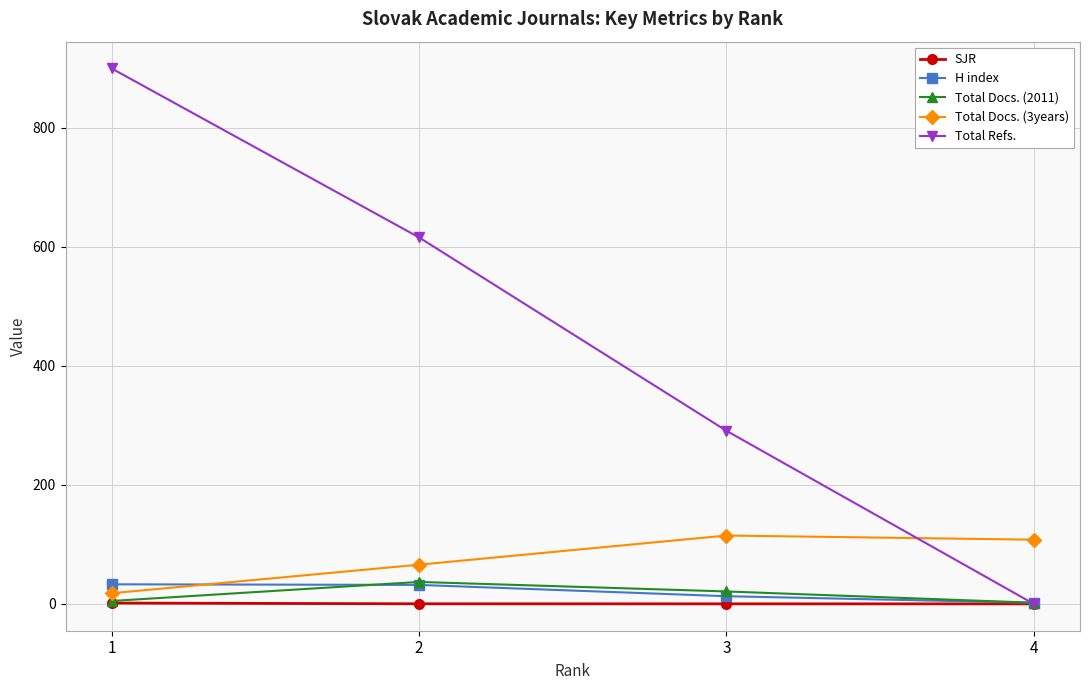

Does the chart have visible grid lines?

Yes